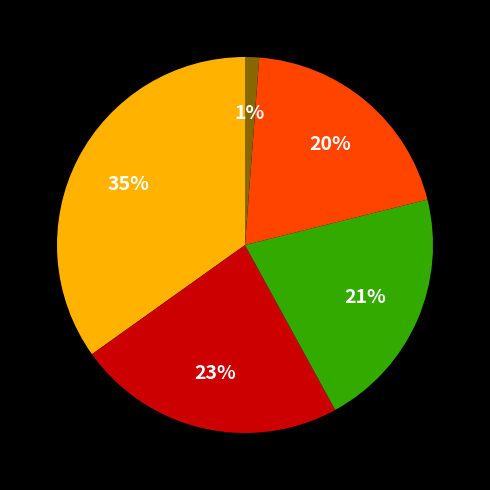

To the nearest percent, what is the difference between the largest and smallest slice percentages?

34%